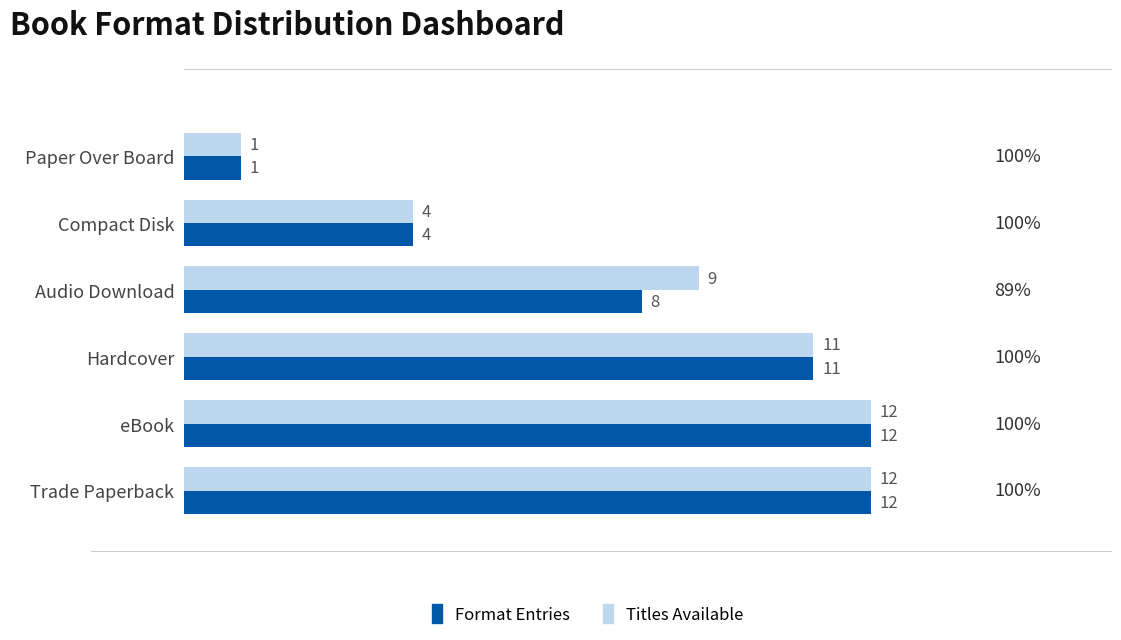

What is the approximate value of Titles Available at Compact Disk?

4